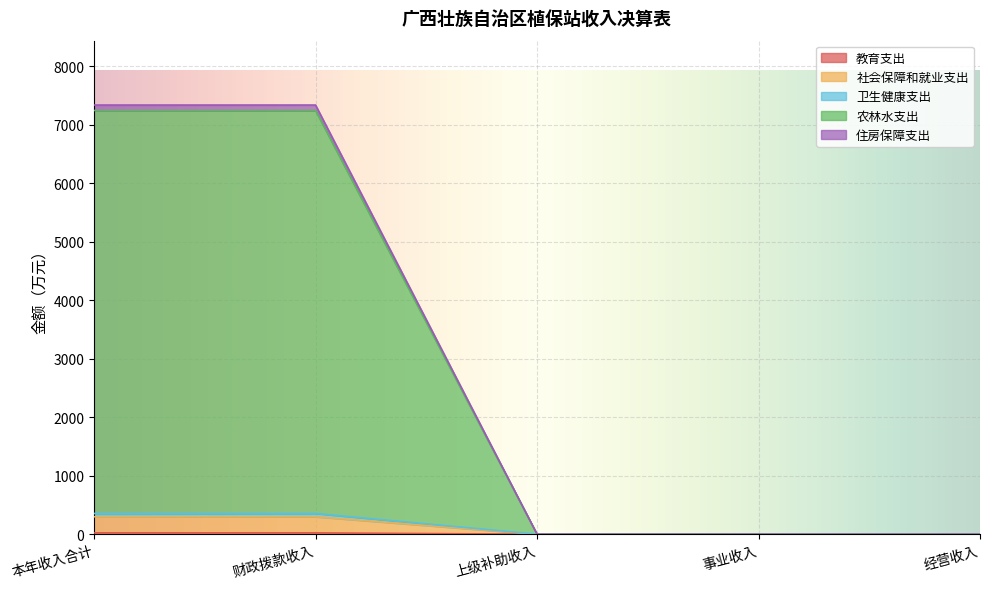

At which category is the sum across all series the highest?

本年收入合计